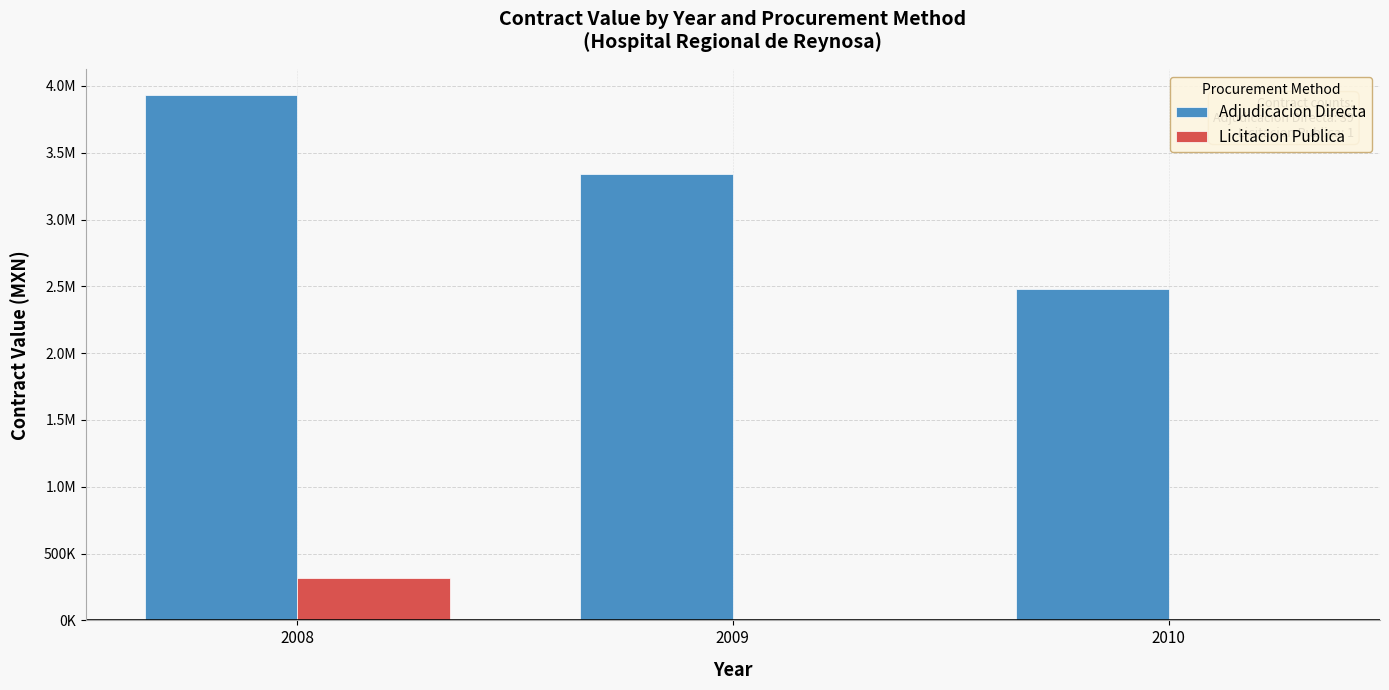

What are all the series names shown in the legend?

Adjudicacion Directa, Licitacion Publica